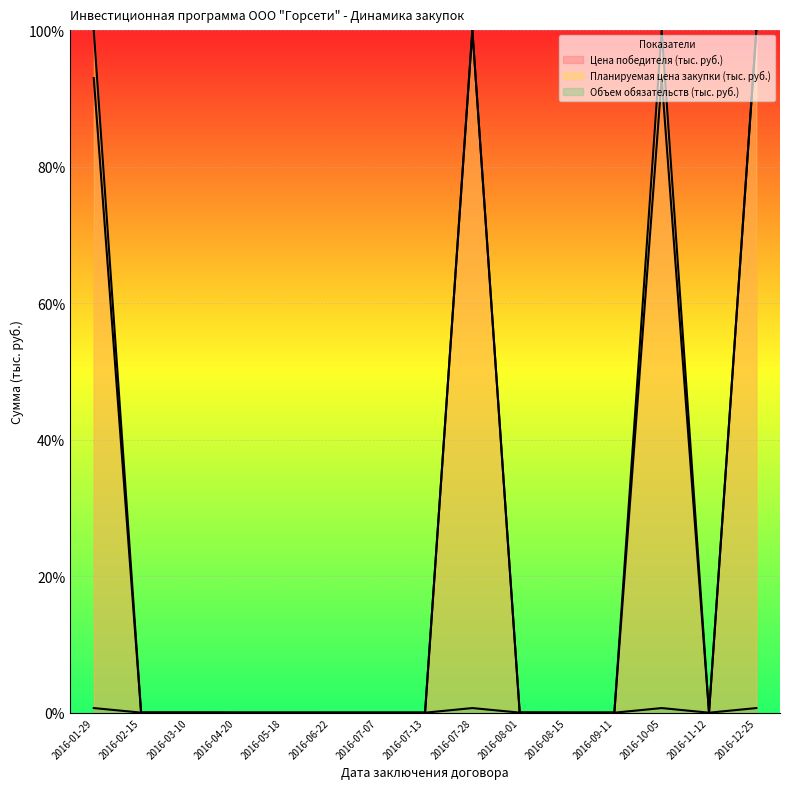

What are all the series names shown in the legend?

Цена победителя (тыс. руб.), Планируемая цена закупки (тыс. руб.), Объем обязательств (тыс. руб.)